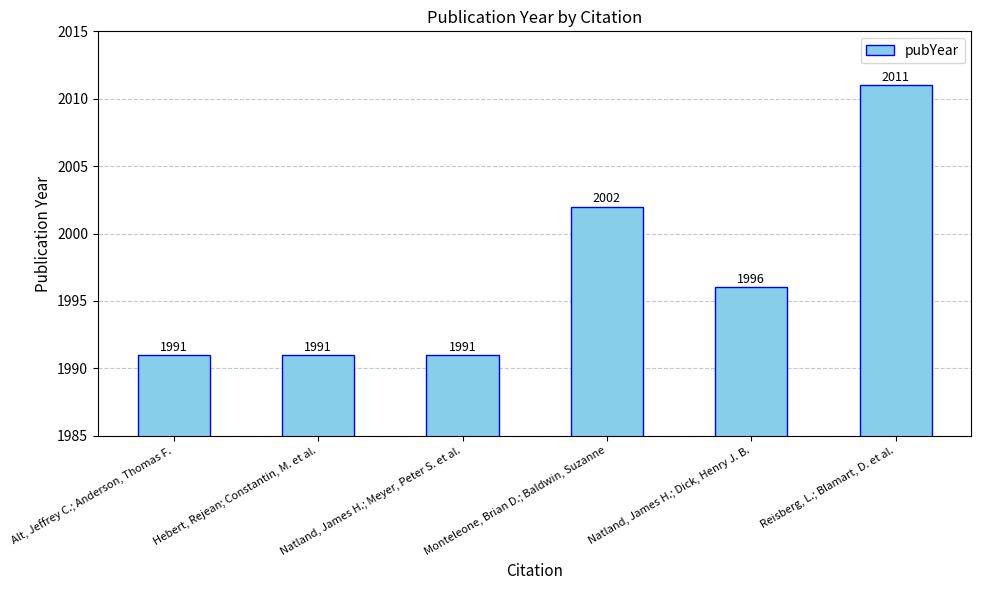

What position from the right is Reisberg, L.; Blamart, D. et al.?

1